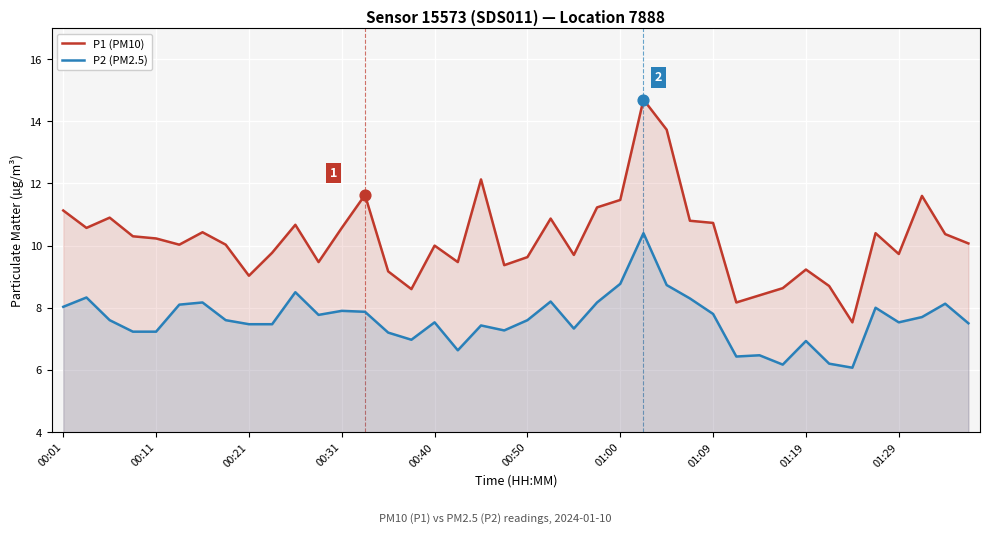

At how many categories does at least one series exceed 13?

2